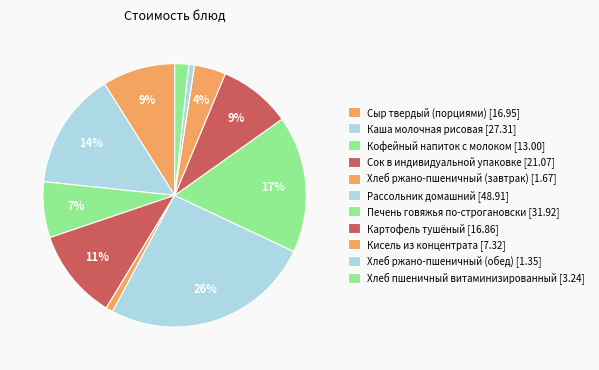

How many segments does this pie chart have?

11